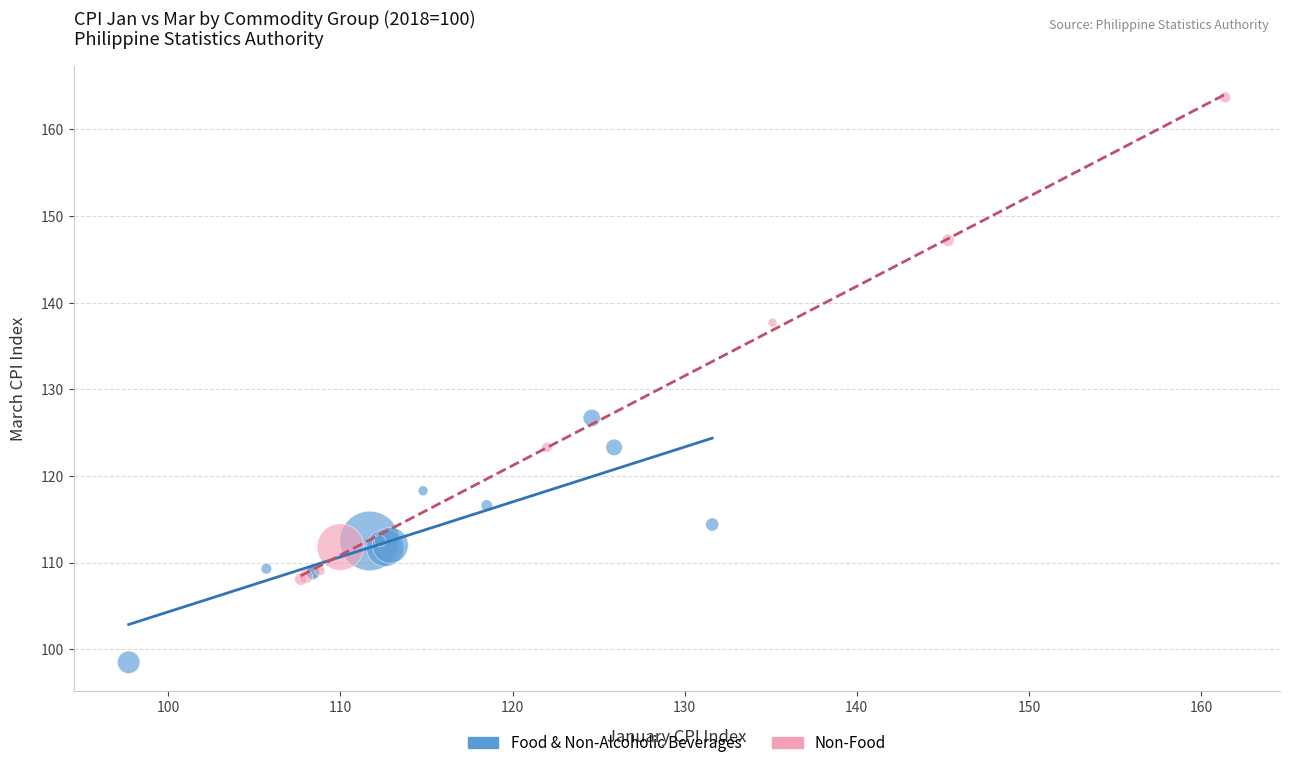

Which series contains the highest Y value?

Non-Food